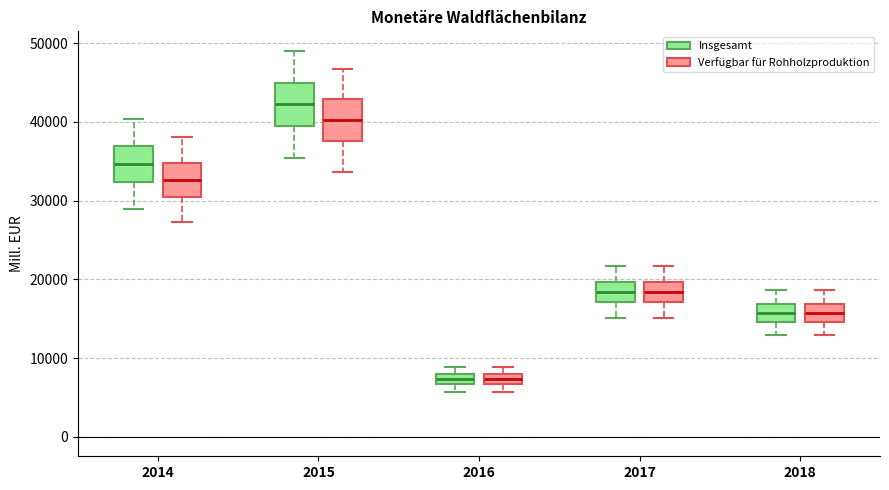

Which box's median line is the highest?

2015 (Insgesamt)